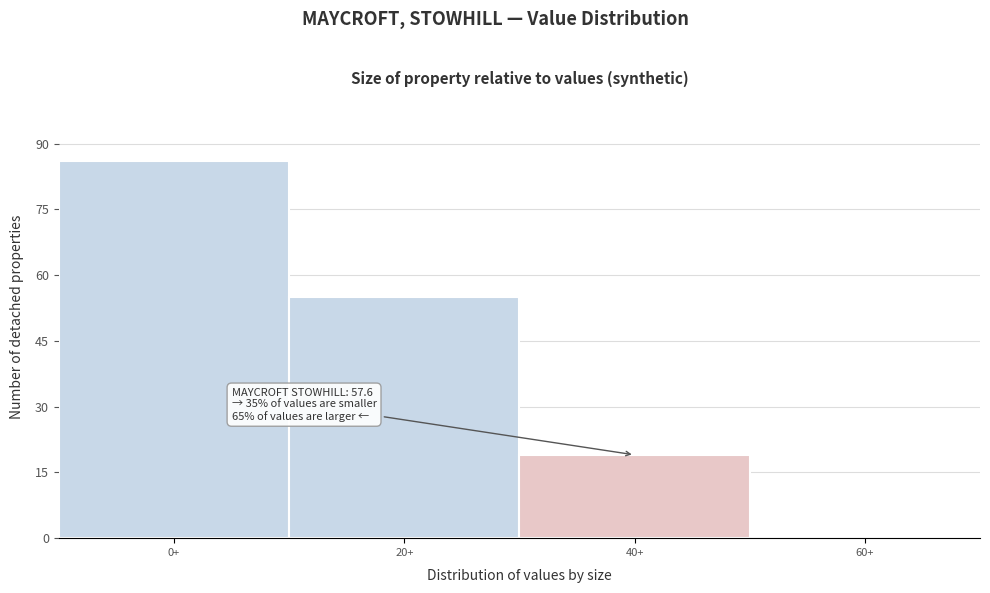

Reading left to right, list all the values displayed in this chart.

0+=86	20+=55	40+=19	60+=0